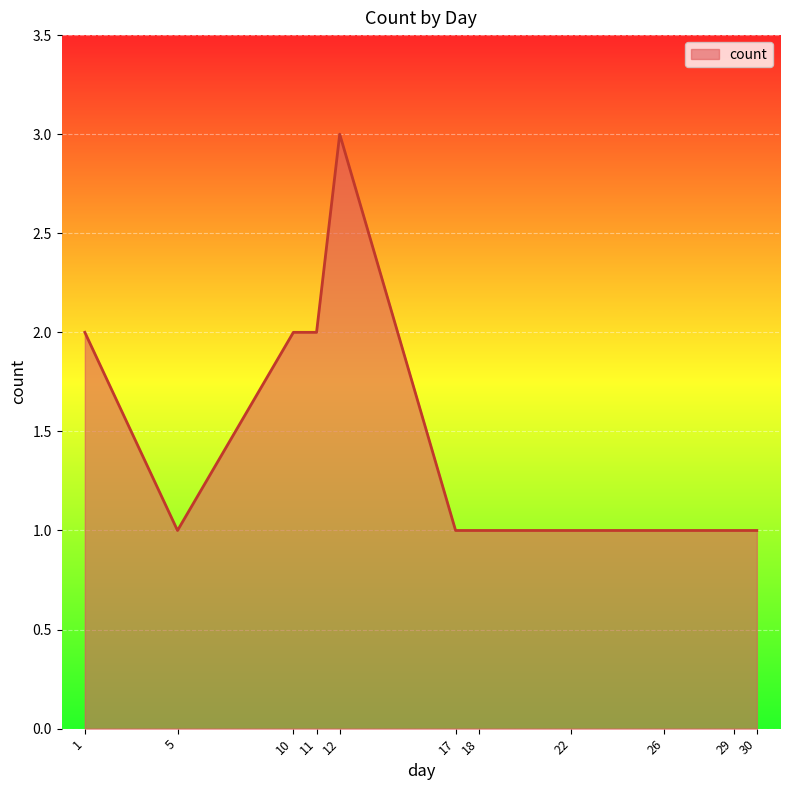

Reading left to right, list all the values displayed in this chart.

2	1	2	2	3	1	1	1	1	1	1